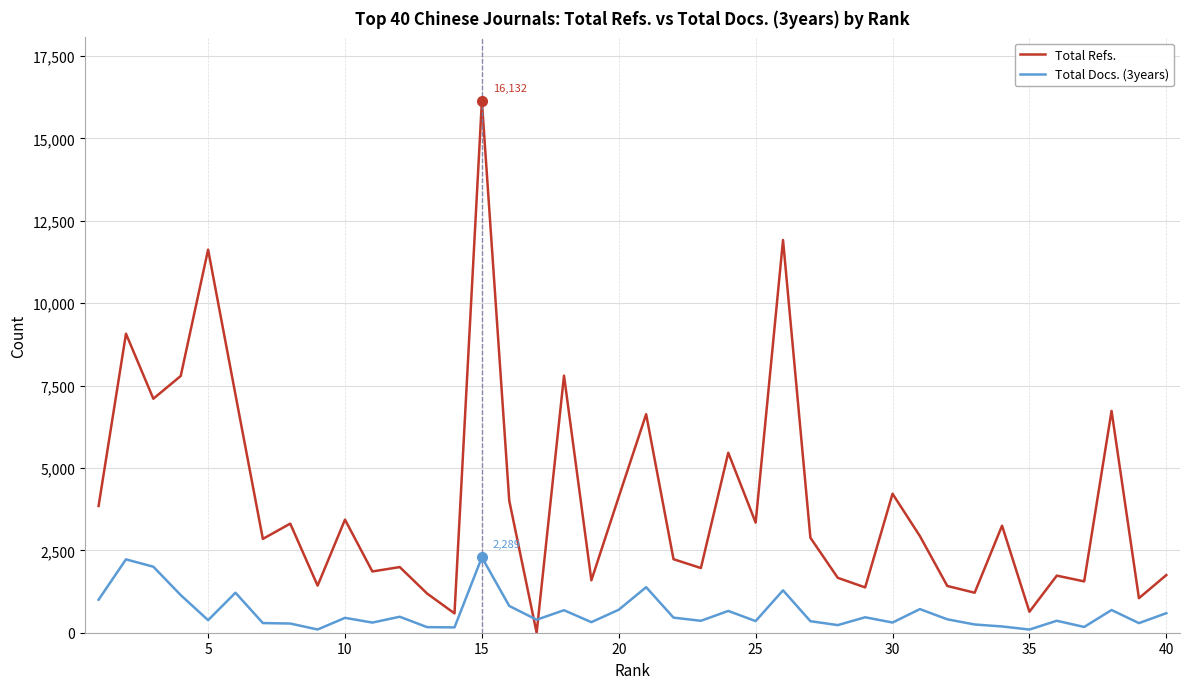

List the series in order of their peak value, highest first.

Total Refs., Total Docs. (3years)